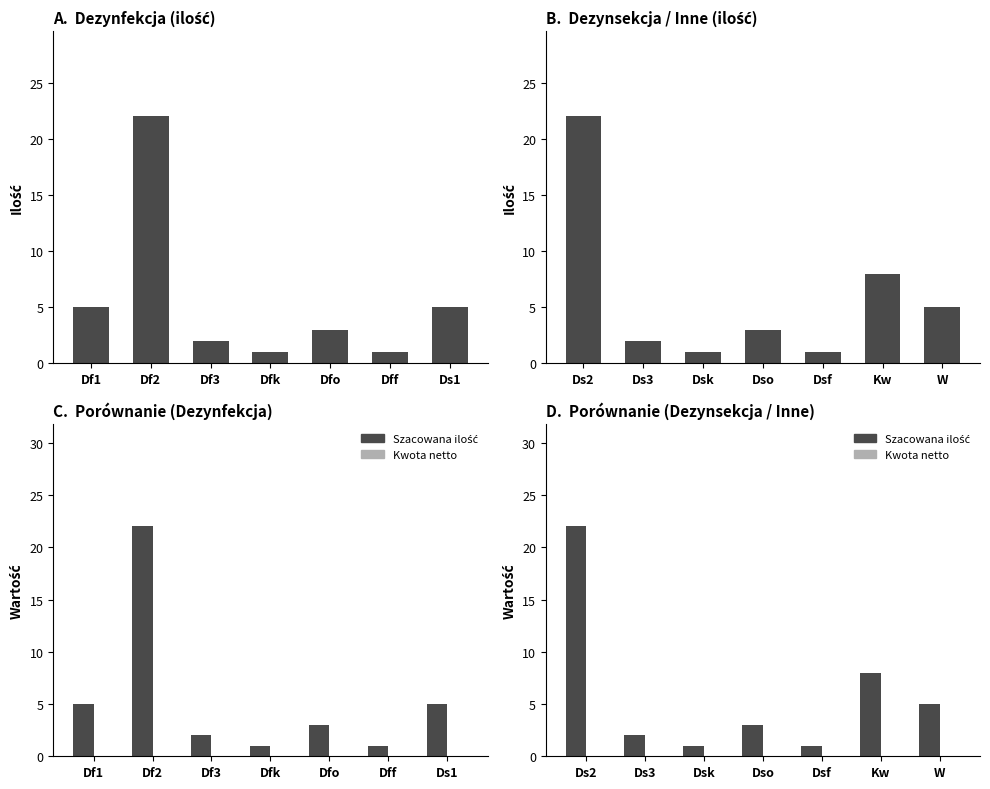

How many groups of bars are there?

7